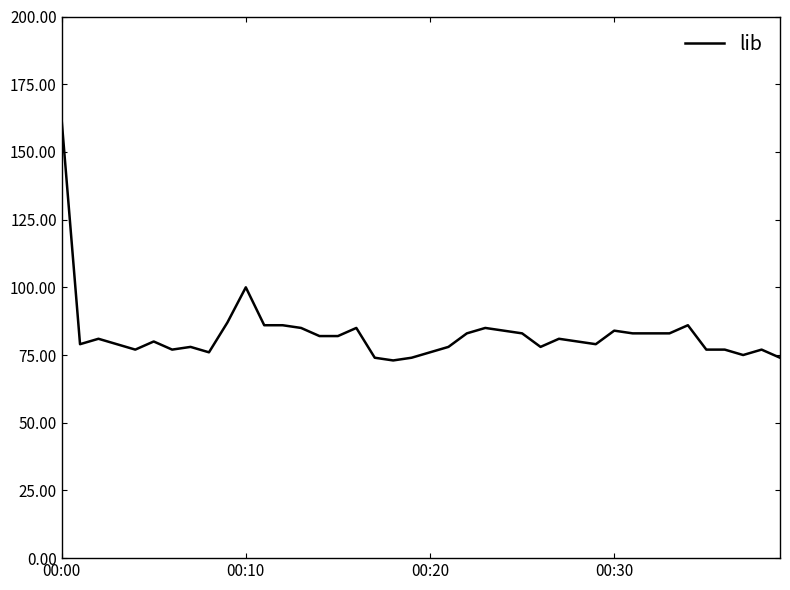

What is the greatest value displayed?

162